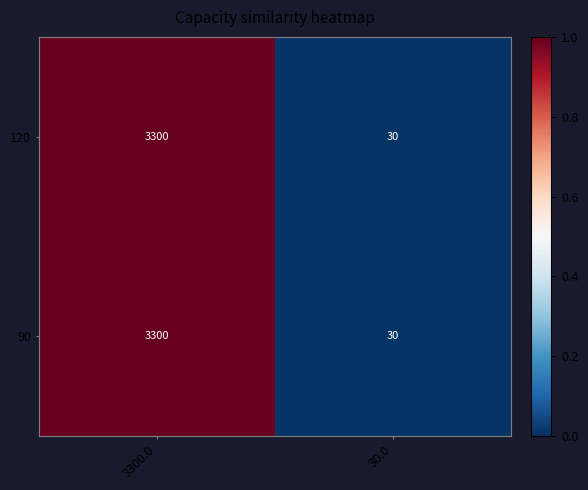

Reading left to right, extract all data points from this chart.

120: 3300.0=3300	30.0=30
90: 3300.0=3300	30.0=30